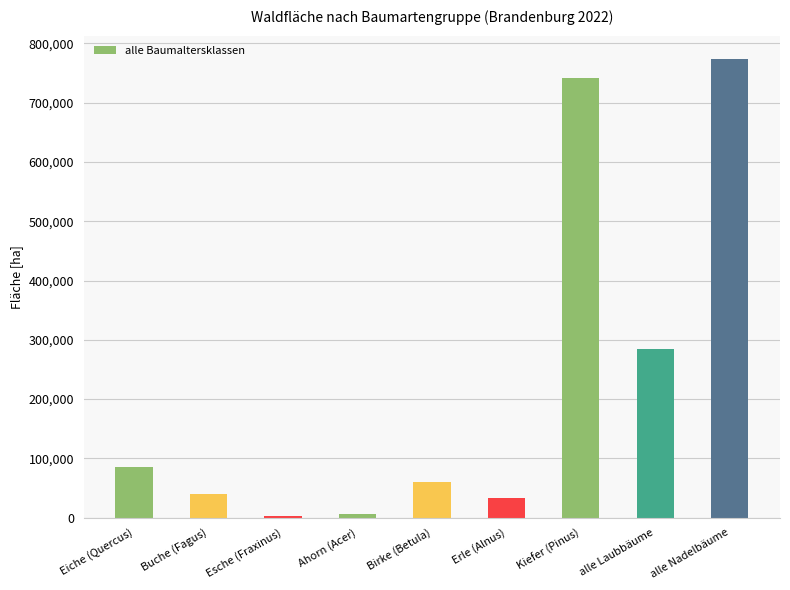

The value at Birke (Betula) is 20860.4. True or false?

False